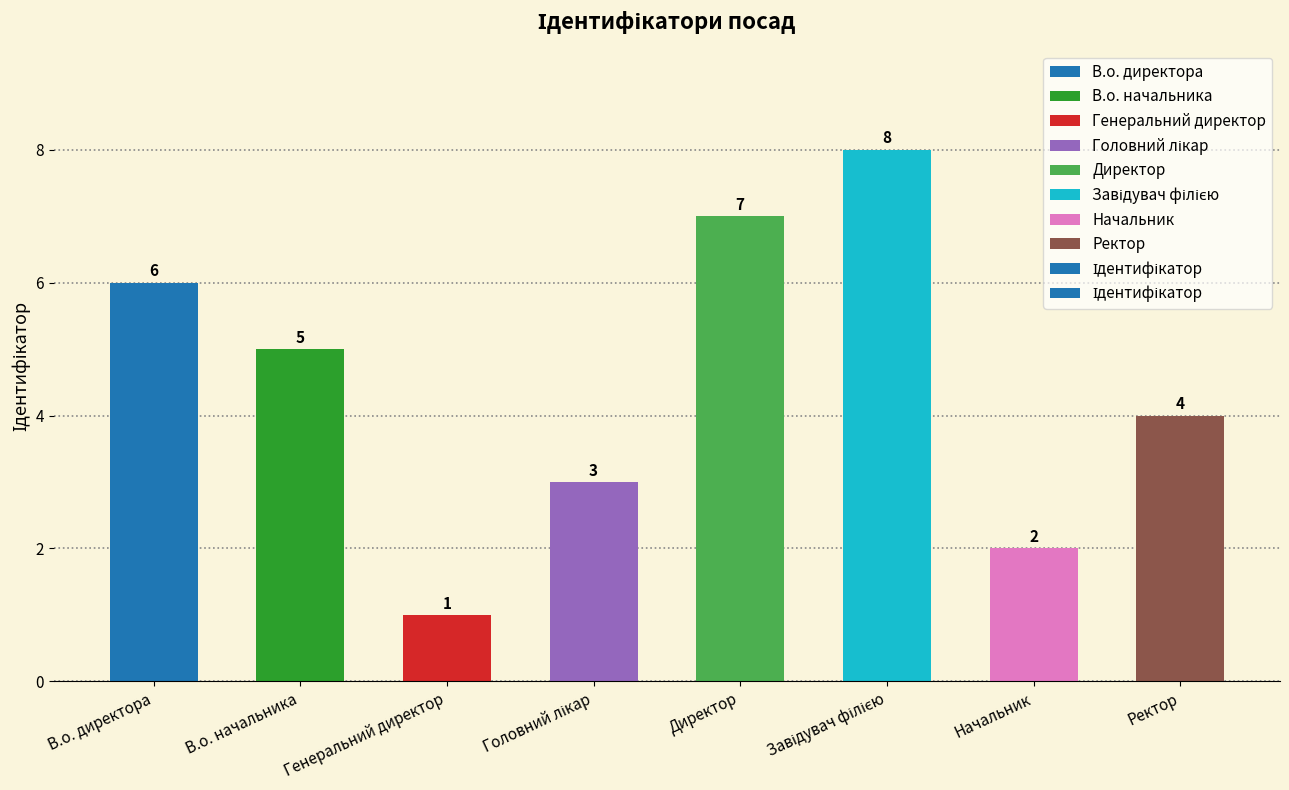

Which has a higher value, В.о. начальника or Ректор?

В.о. начальника